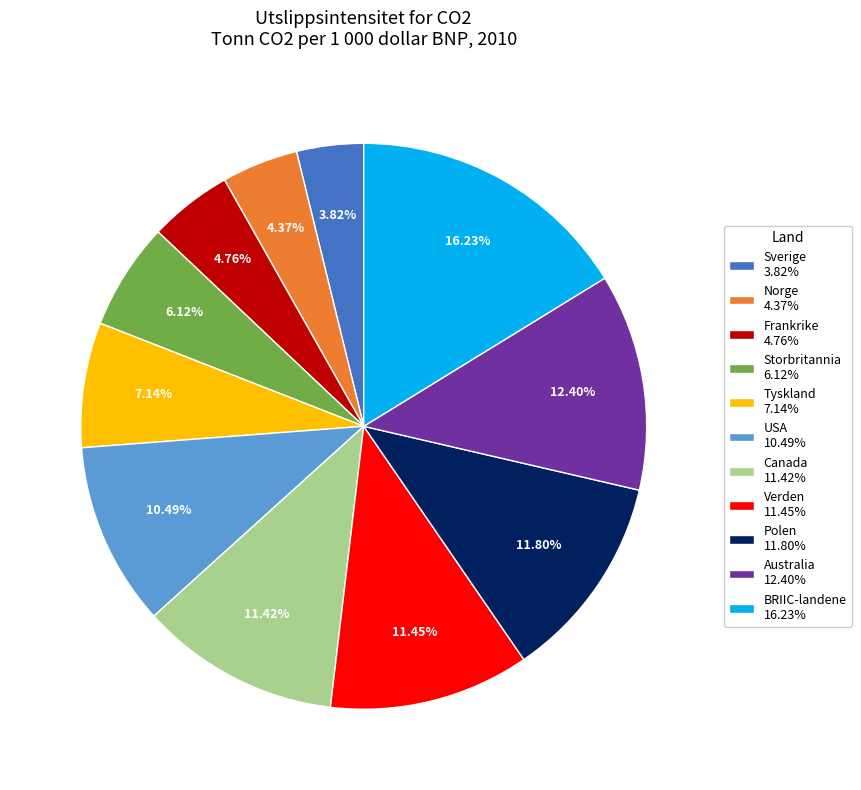

To the nearest percent, what is the difference between the largest and smallest slice percentages?

12%